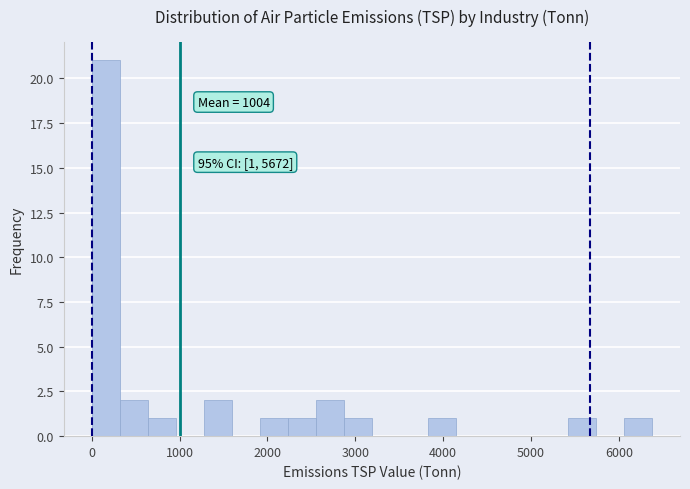

Read against the x-axis, roughly where is the centre of the tallest bar?

200